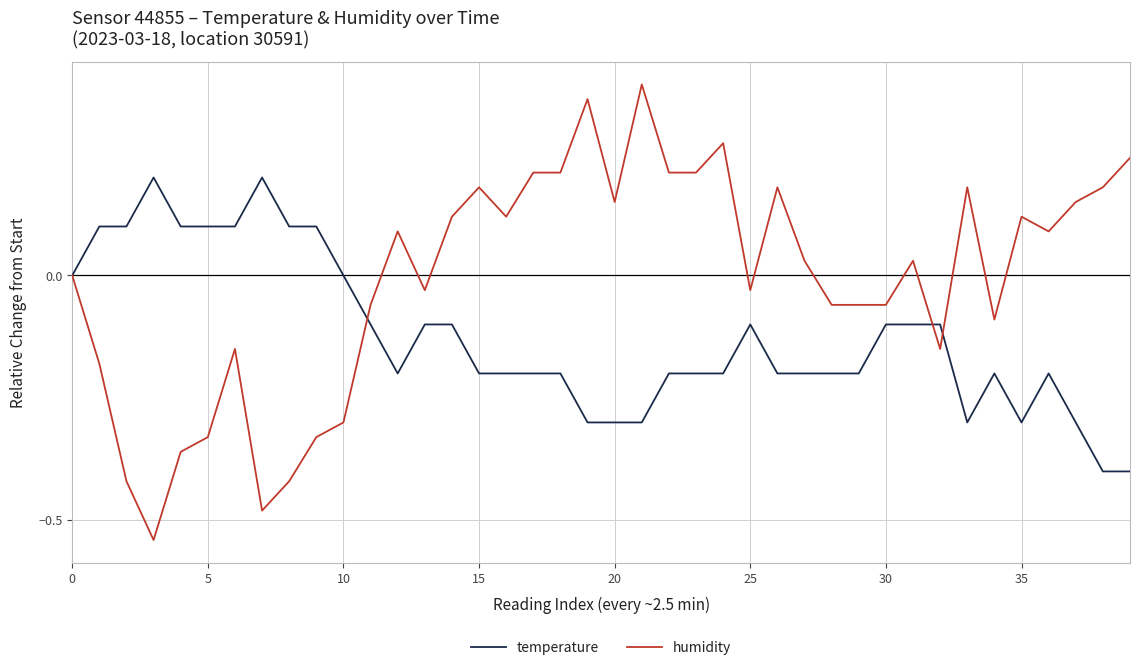

Which series has the largest range (max minus min)?

humidity